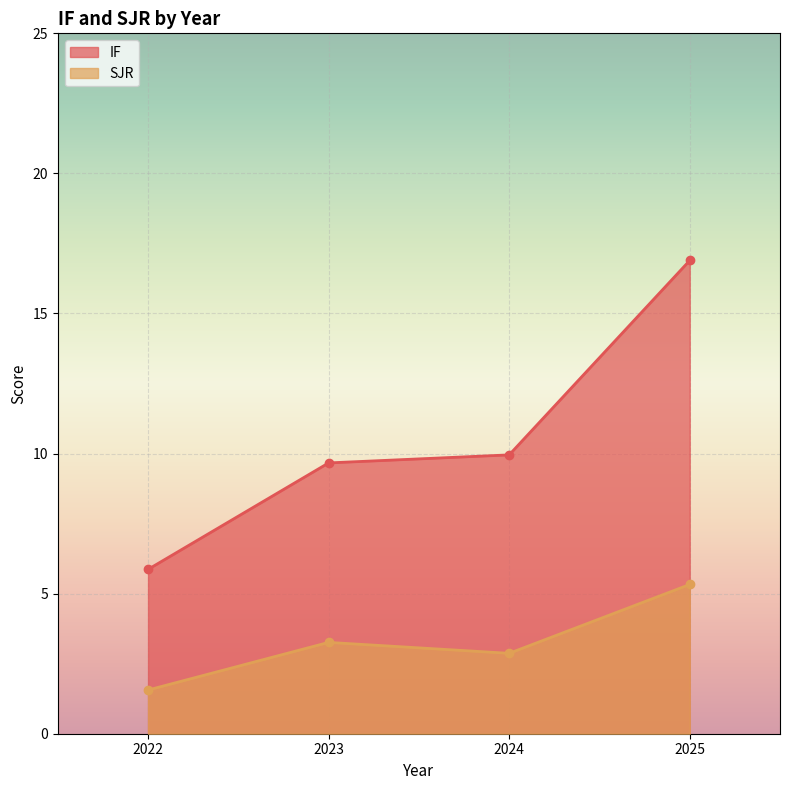

What is the approximate value of SJR at 2024?

2.9